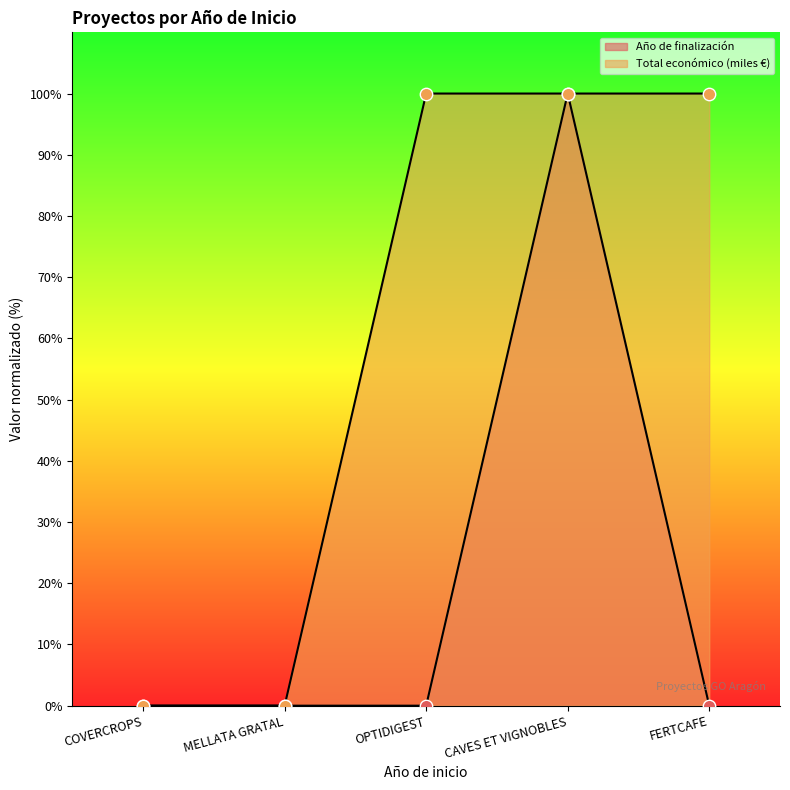

What is the total value across all series at CAVES ET VIGNOBLES?

200.0